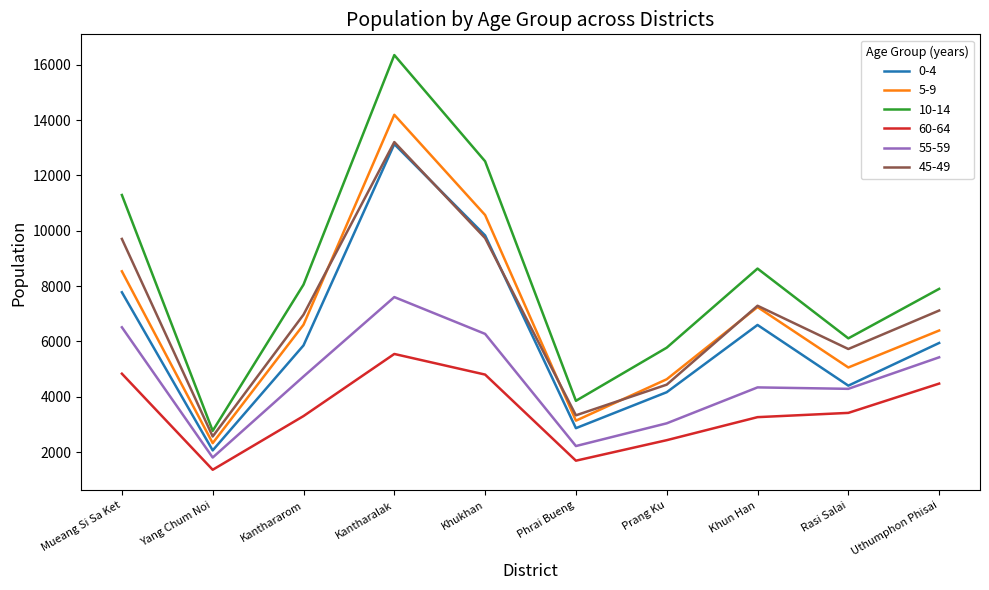

Does the chart have visible grid lines?

No